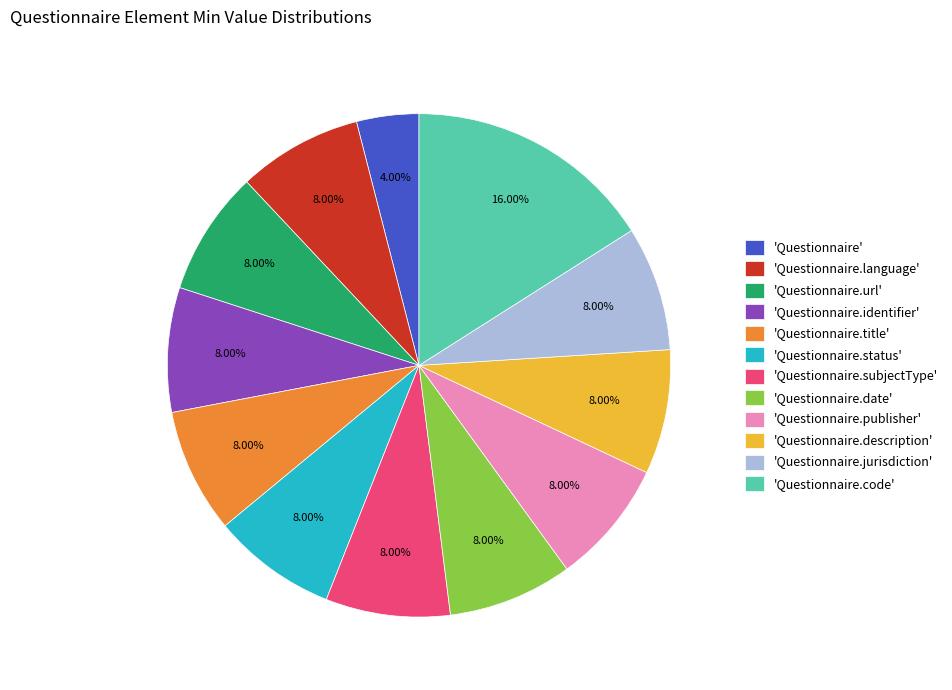

What is the ratio of the value at 'Questionnaire.description' to the value at 'Questionnaire.date'?

1.0